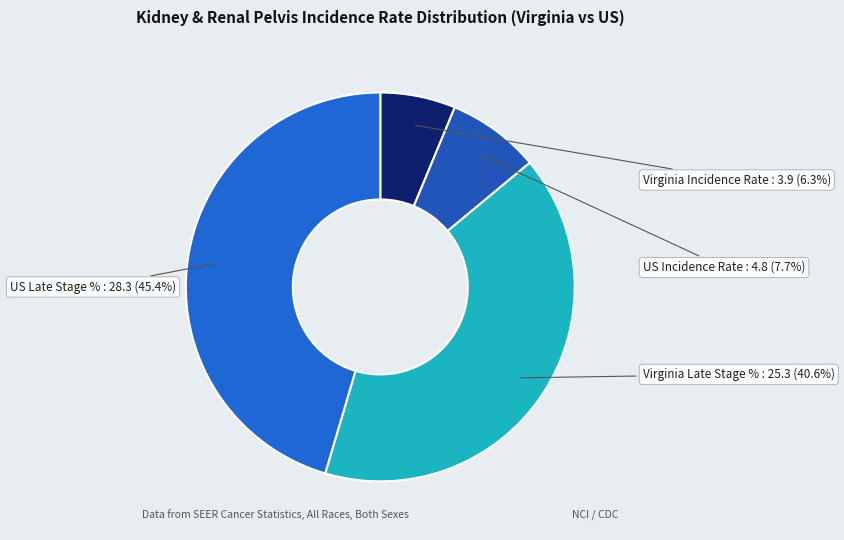

How much of the chart is everything except US Late Stage %?

54.6%